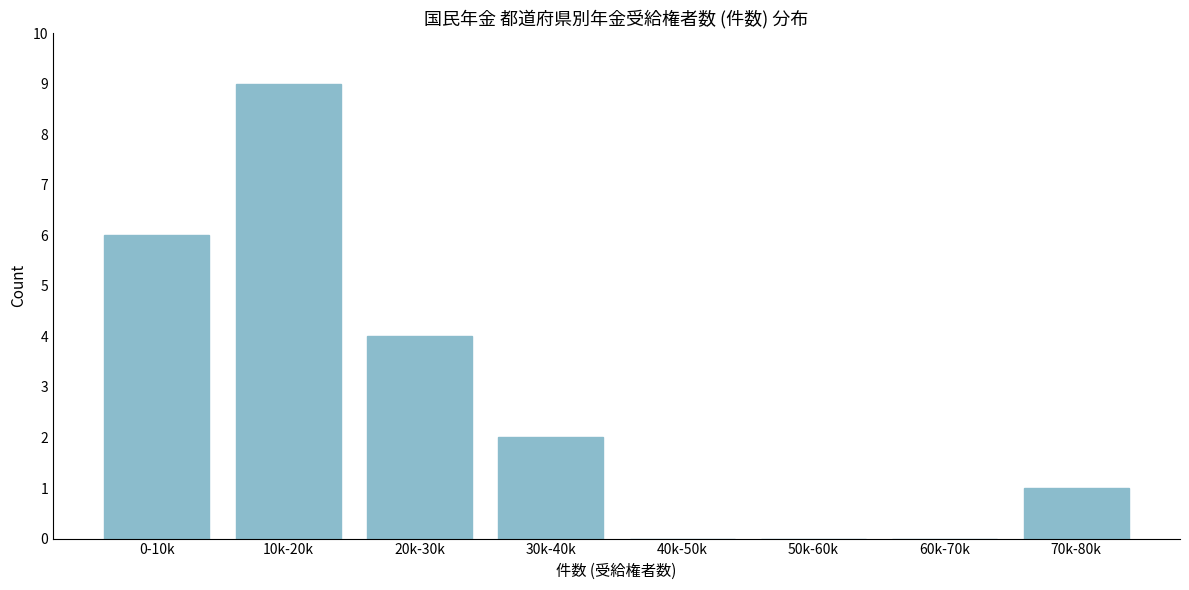

Reading left to right, extract all data points from this chart.

0-10k=6	10k-20k=9	20k-30k=4	30k-40k=2	40k-50k=0	50k-60k=0	60k-70k=0	70k-80k=1